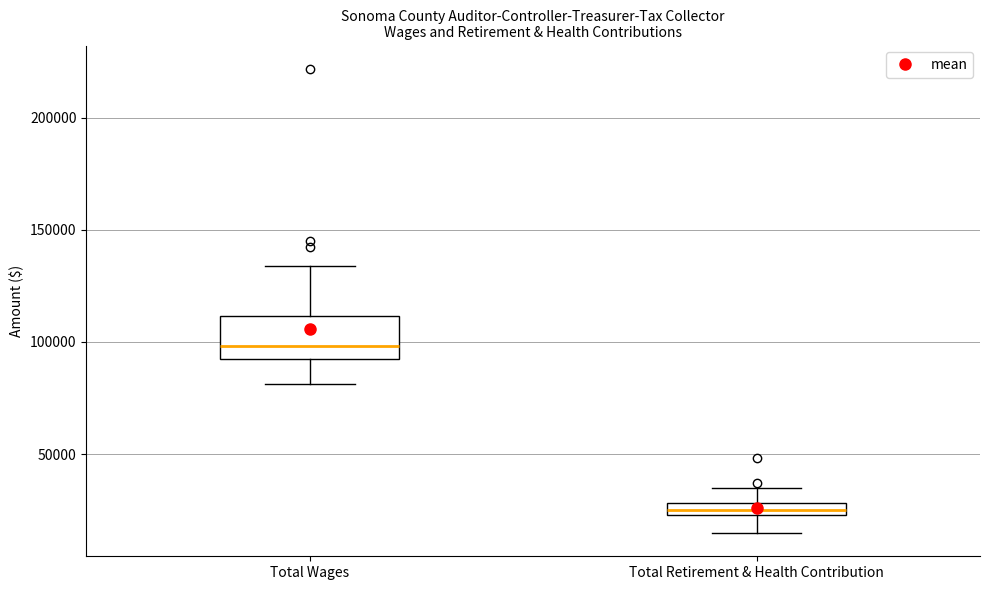

Where does the lower whisker of the box for Total Retirement & Health Contribution end on the y-axis? The values are not printed on the chart, so give them approximately, as read against the axis.

15000